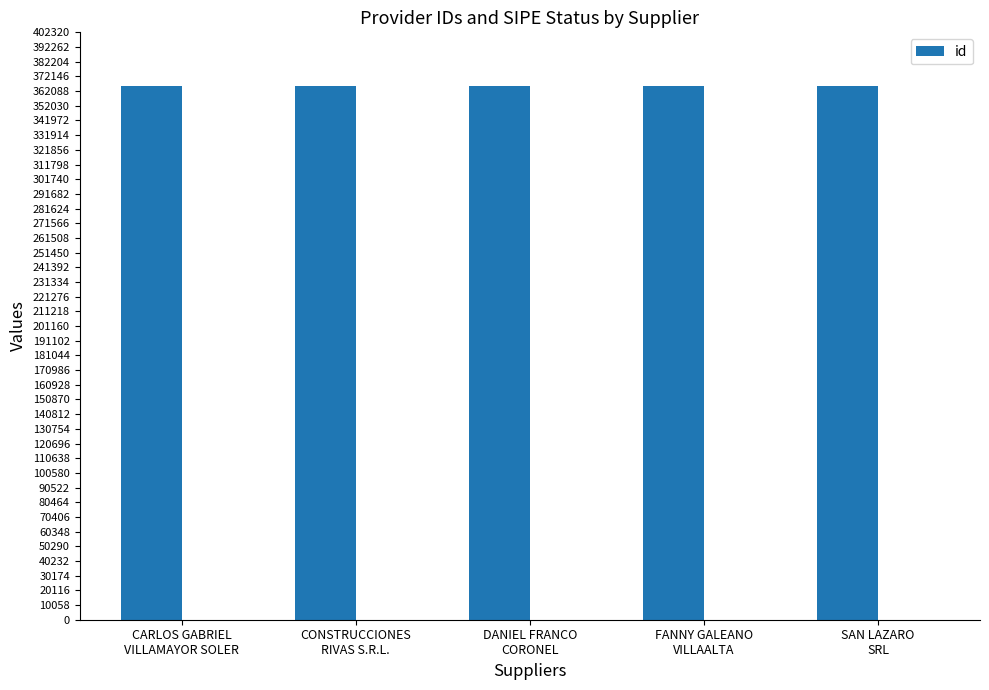

What is the label of the 1st bar from the left?

CARLOS GABRIEL
VILLAMAYOR SOLER